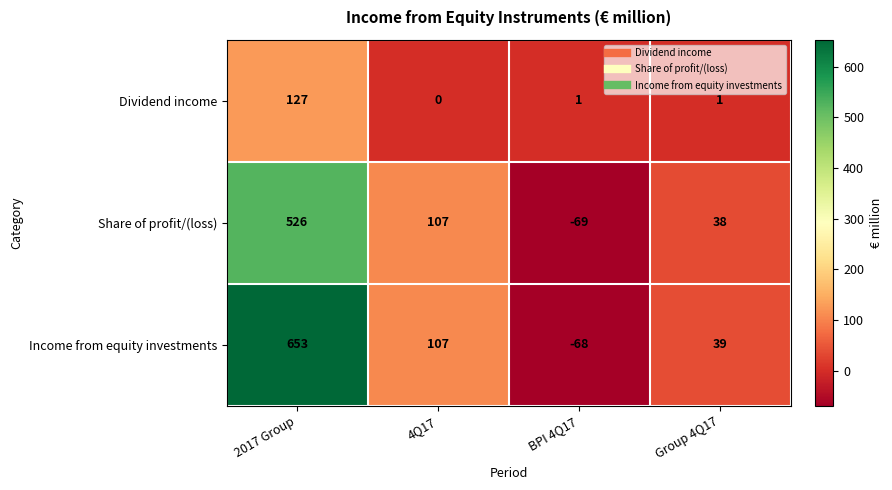

What is the greatest value displayed?

653